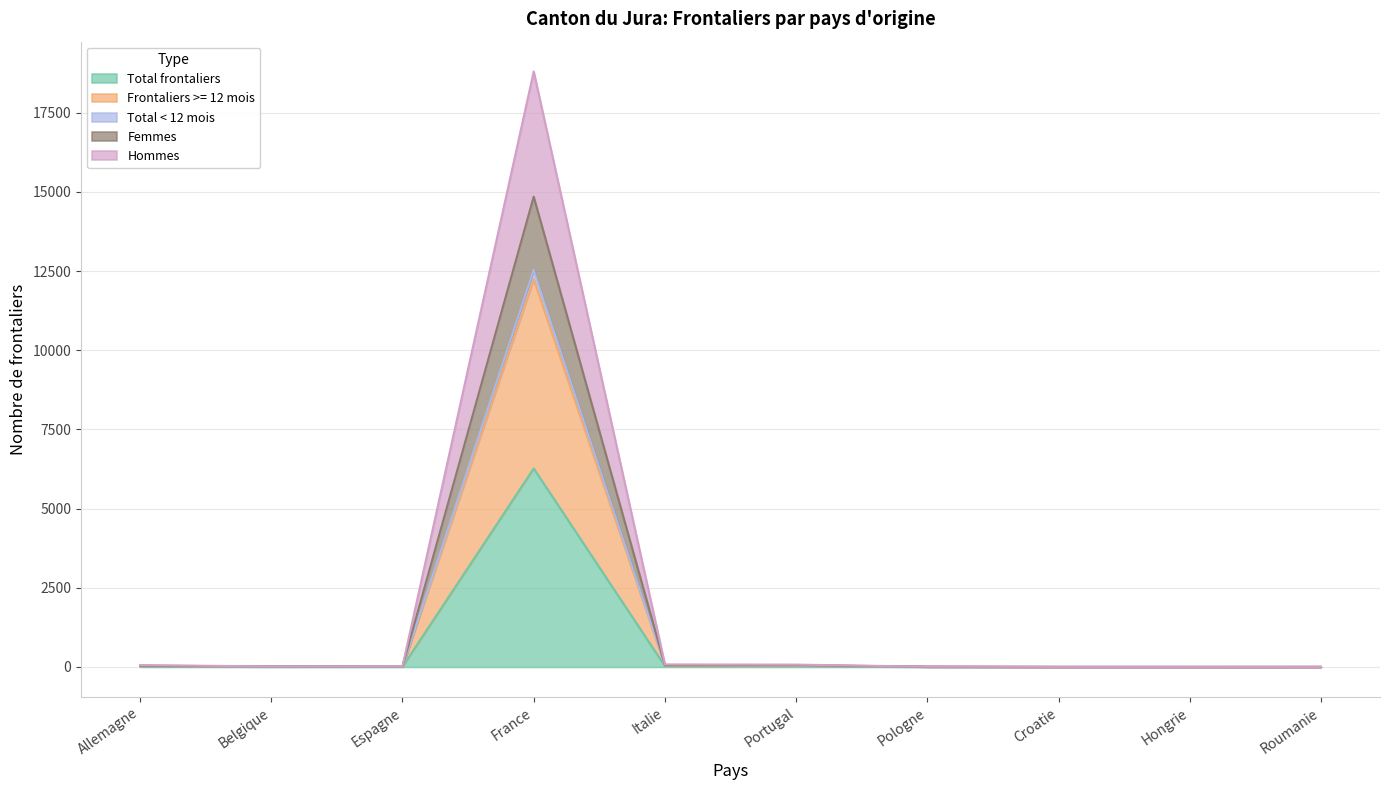

What position from the left is Belgique?

2